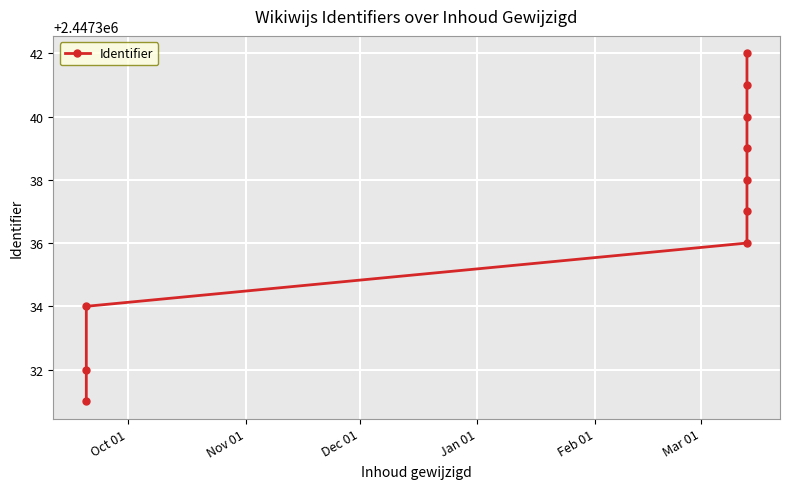

Count the number of data series in this chart.

1